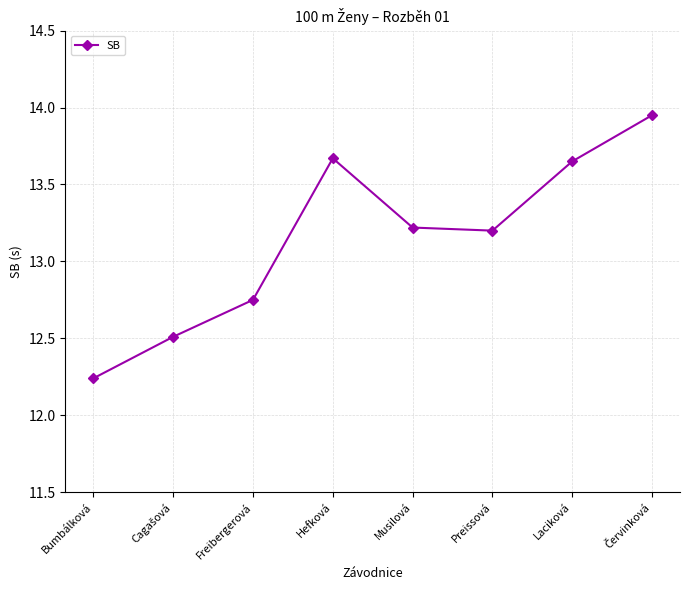

True or false: there are more than 2 points higher than both neighbors.

False